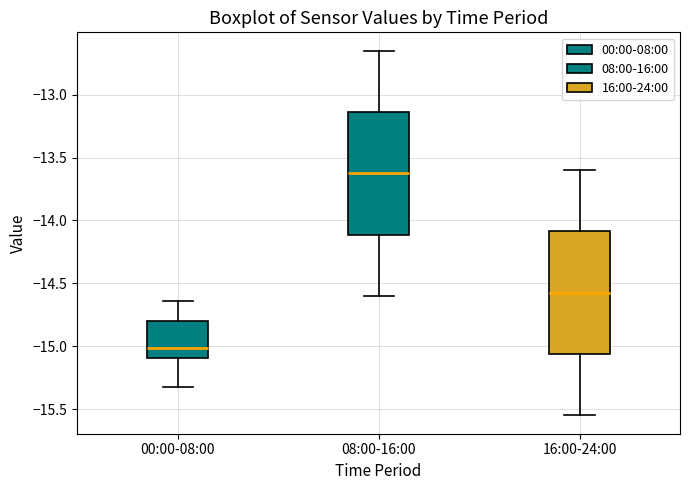

Reading left to right, read every box against the y-axis: the position of its median line, the range the box covers, and the ends of its whiskers. The values are not printed on the chart, so give them approximately, as read against the axis.

00:00-08:00: median -15.00, box -15.10 to -14.80, whiskers -15.30 to -14.65
08:00-16:00: median -13.60, box -14.10 to -13.15, whiskers -14.60 to -12.65
16:00-24:00: median -14.55, box -15.05 to -14.10, whiskers -15.55 to -13.60